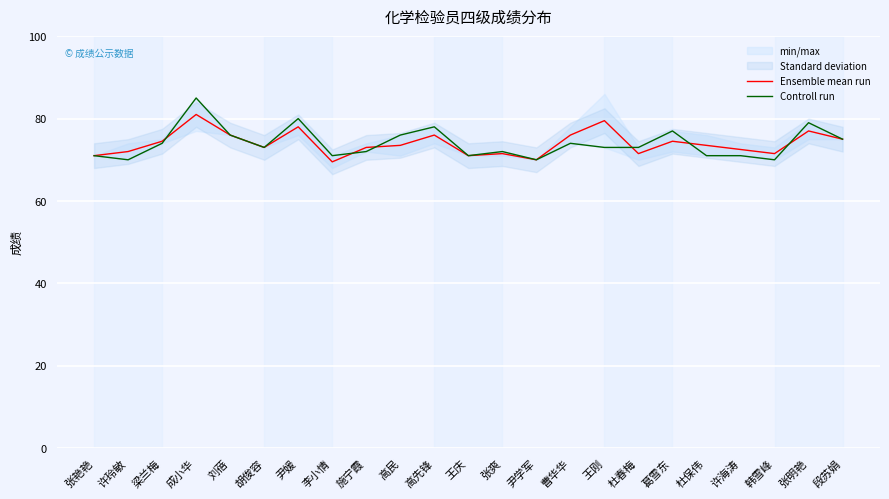

How many times do Ensemble mean run and Controll run cross each other?

6